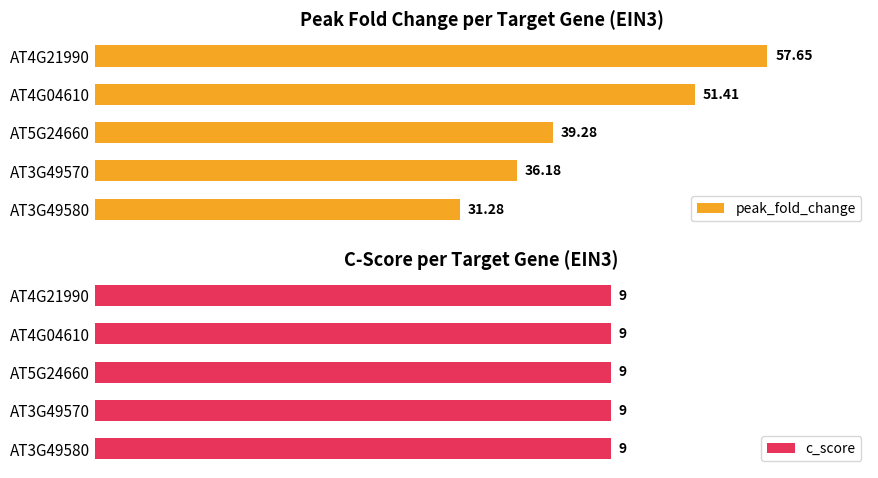

List the labels in order of peak_fold_change value, smallest first.

AT3G49580, AT3G49570, AT5G24660, AT4G04610, AT4G21990